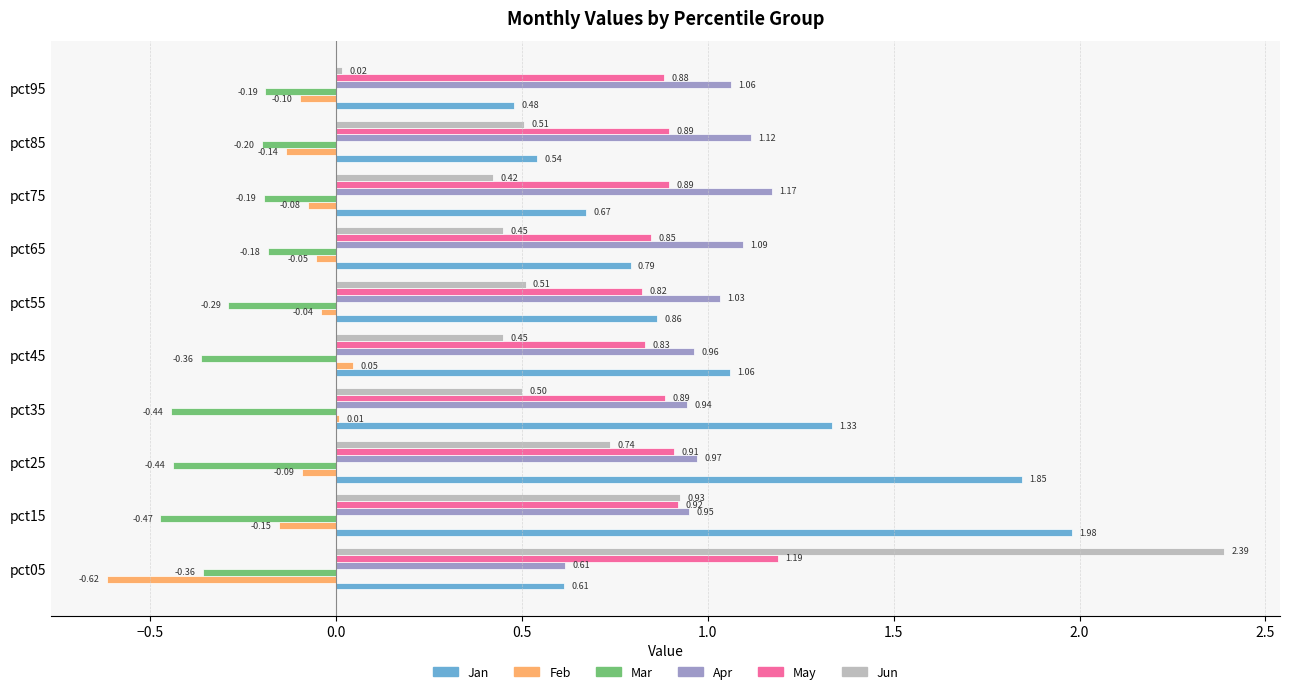

Between pct45 and pct55, which series saw the biggest shift?

Jan